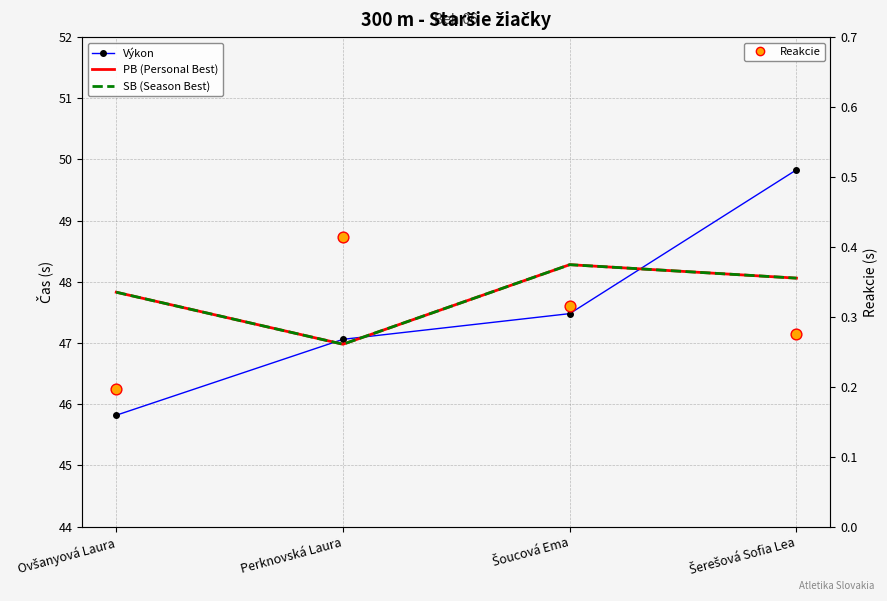

Is the value of Reakcie at Šerešová Sofia Lea greater than the value of SB (Season Best) at Ovšanyová Laura?

No